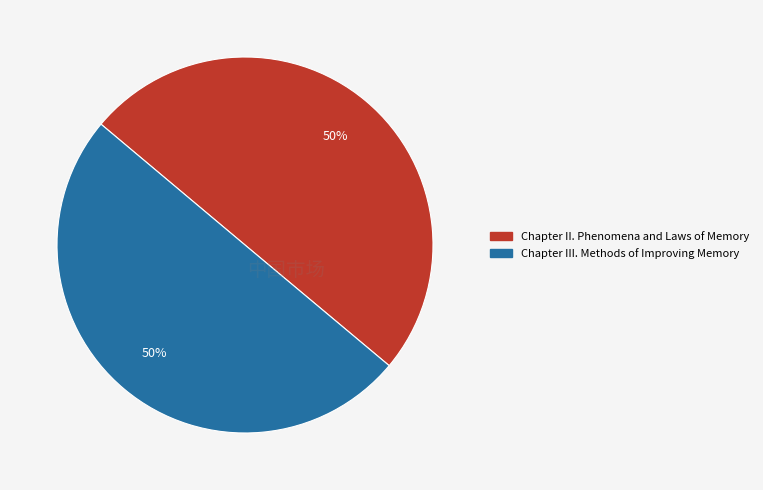

Combined, do Chapter II. Phenomena and Laws of Memory and Chapter III. Methods of Improving Memory account for over 50%?

Yes